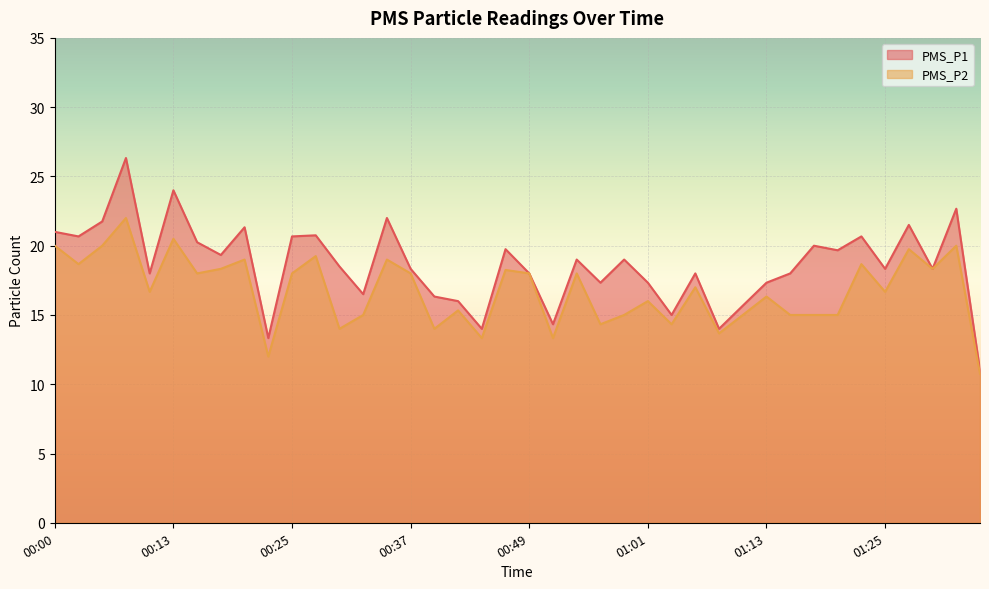

How many values in the PMS_P1 series exceed 18?

23